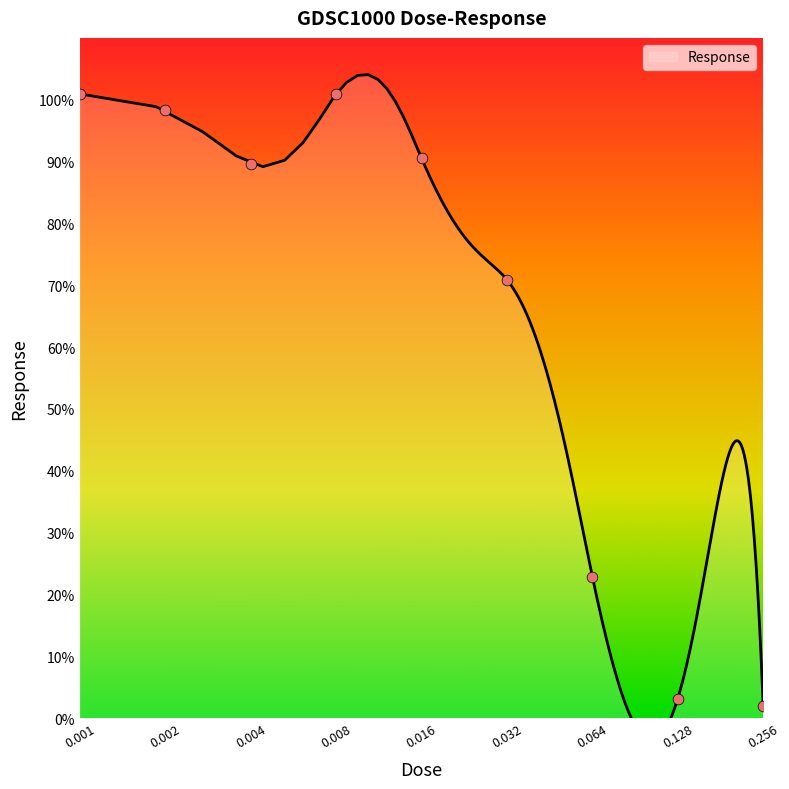

Which has a higher value, 0.008 or 0.064?

0.008